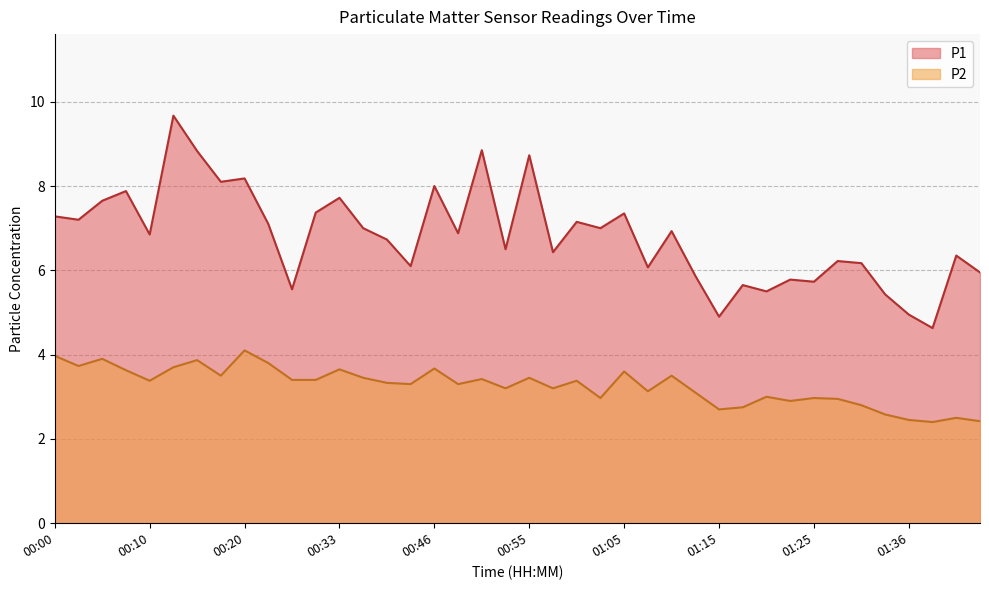

What is the value of the P2 point at the 17th from the left?

3.7